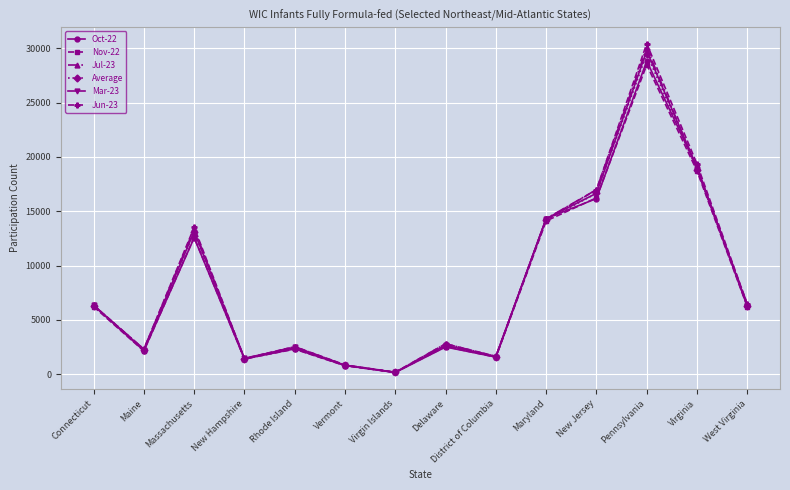

Which label corresponds to the smallest value in the chart?

Virgin Islands